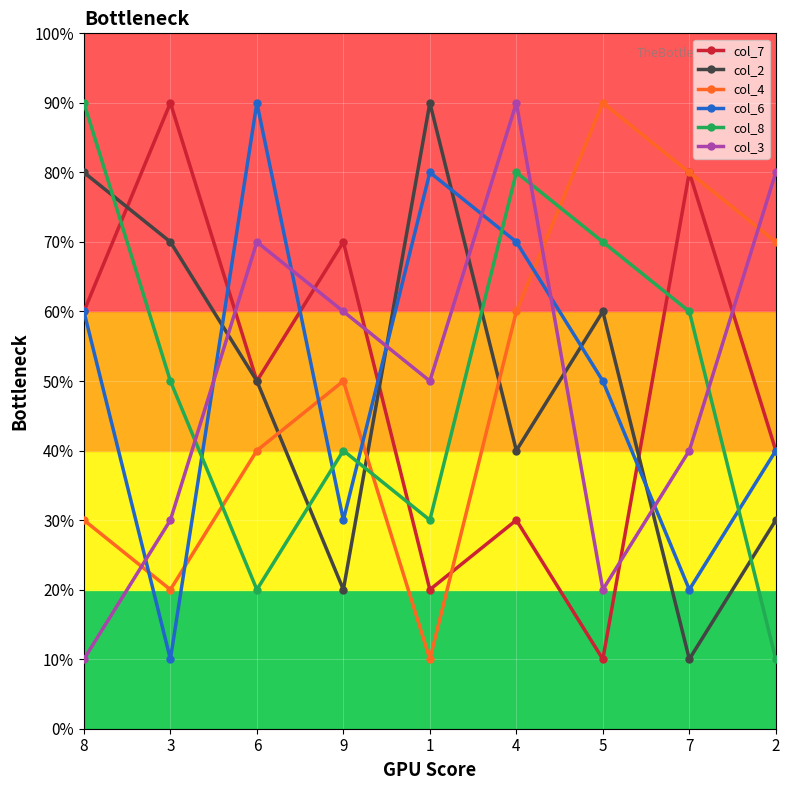

Which series has the largest total across all categories?

col_7